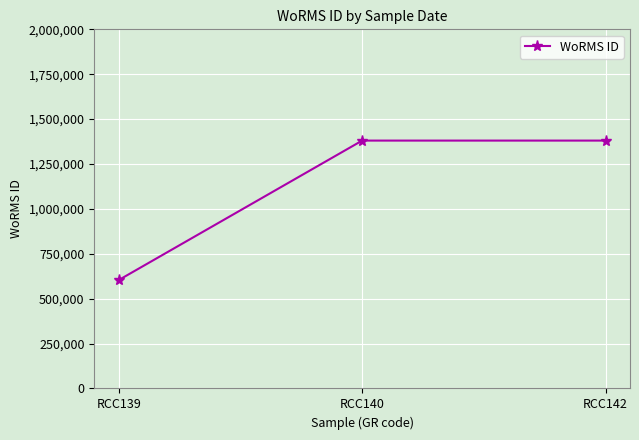

What is the smallest value displayed?

603429